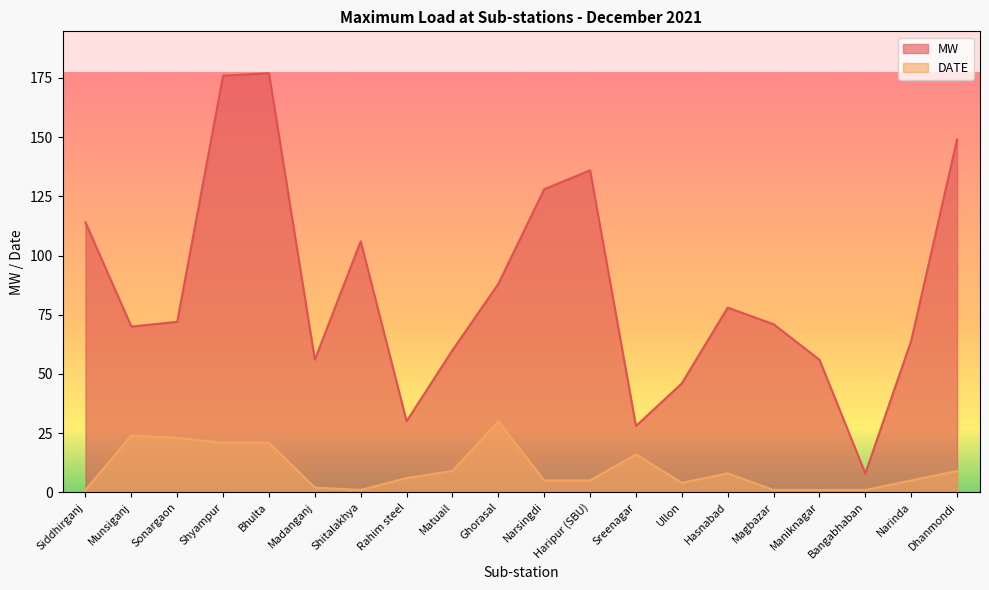

How many lines are shown in the chart?

2